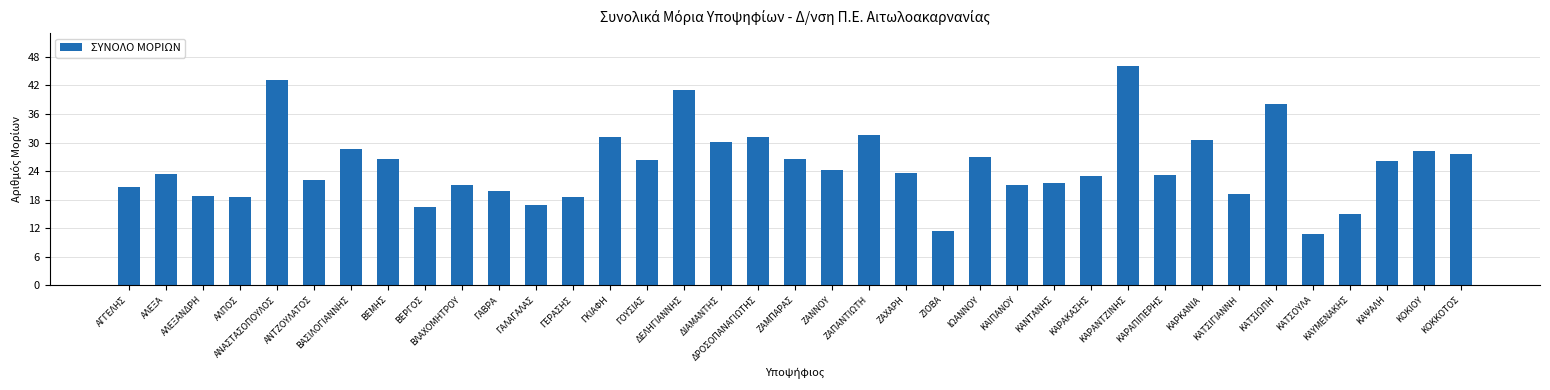

What is the average value?

25.1